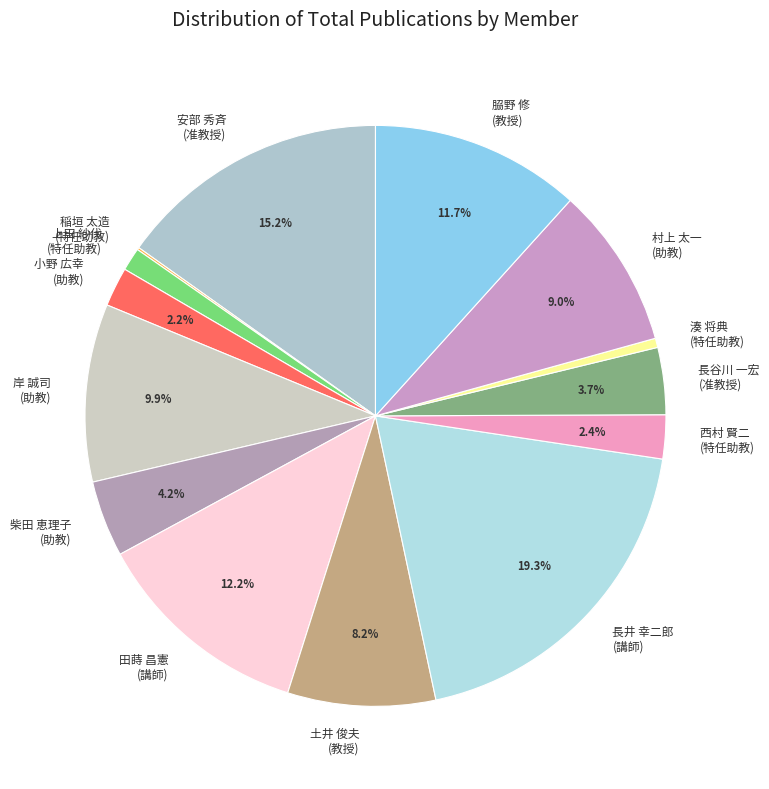

Is 西村 賢二 (特任助教) the majority of the pie?

No